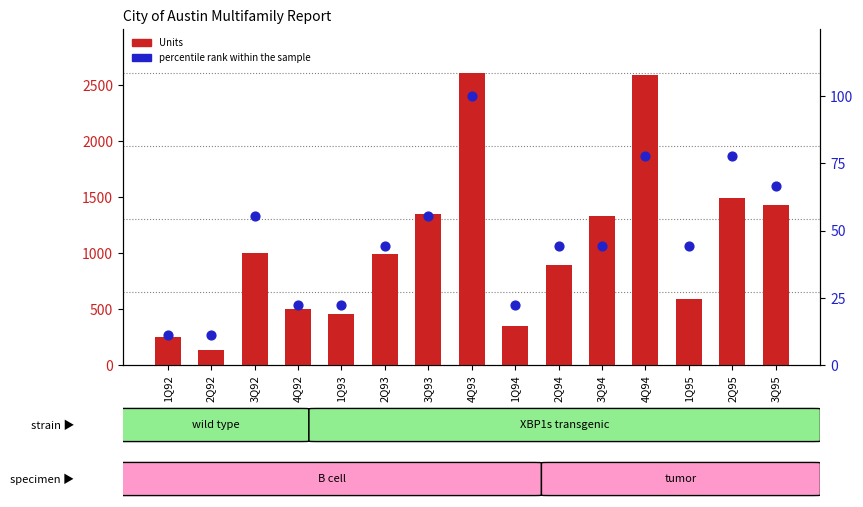

Is the value of percentile rank within the sample at 3Q94 greater than the value of Units at 4Q94?

No